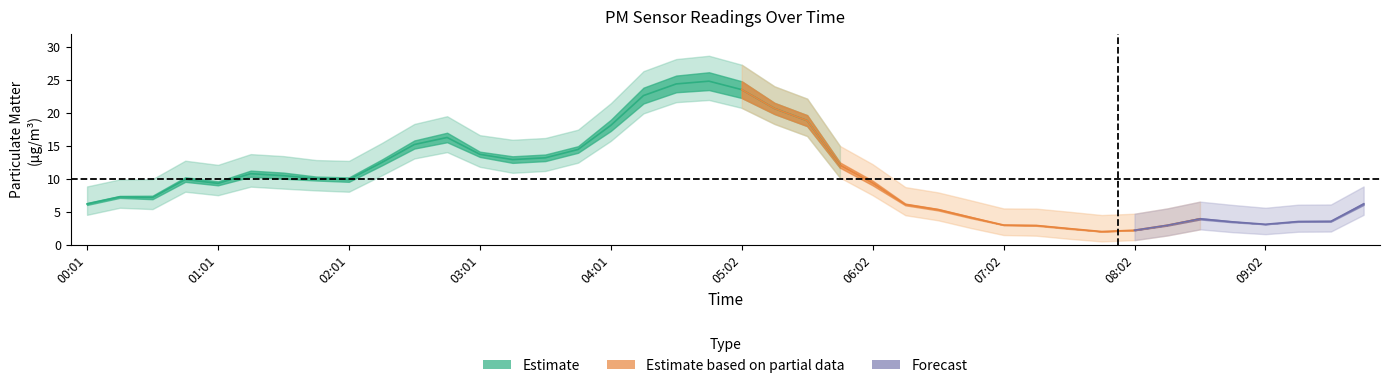

Reading right to left, extract all data points from this chart.

P1: 6.3	3.6	3.6	3.1	3.5	4.0	3.0	2.2	2.0	2.5	3.0	3.0	4.2	5.4	6.2	9.7	12.5	19.6	21.5	24.8	26.1	25.6	23.8	18.9	14.9	13.7	13.4	14.1	17.0	15.8	12.9	10.2	10.3	10.9	11.2	9.6	10.2	7.4	7.4	6.3
P2: 6.0	3.5	3.5	3.1	3.4	3.8	2.9	2.2	2.0	2.4	2.9	3.0	4.0	5.2	6.0	9.0	11.7	18.0	19.8	22.2	23.4	23.1	21.4	17.2	13.9	12.7	12.4	13.3	15.5	14.6	12.0	9.5	9.7	10.0	10.3	9.0	9.5	6.9	7.1	6.0